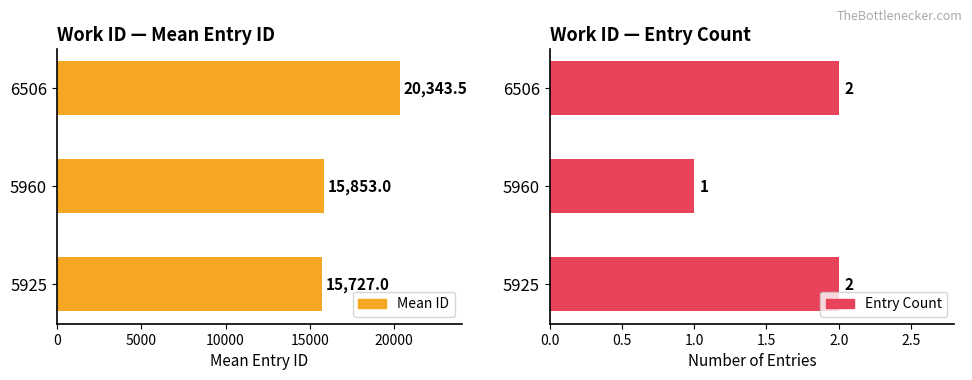

How many groups of bars are there?

3